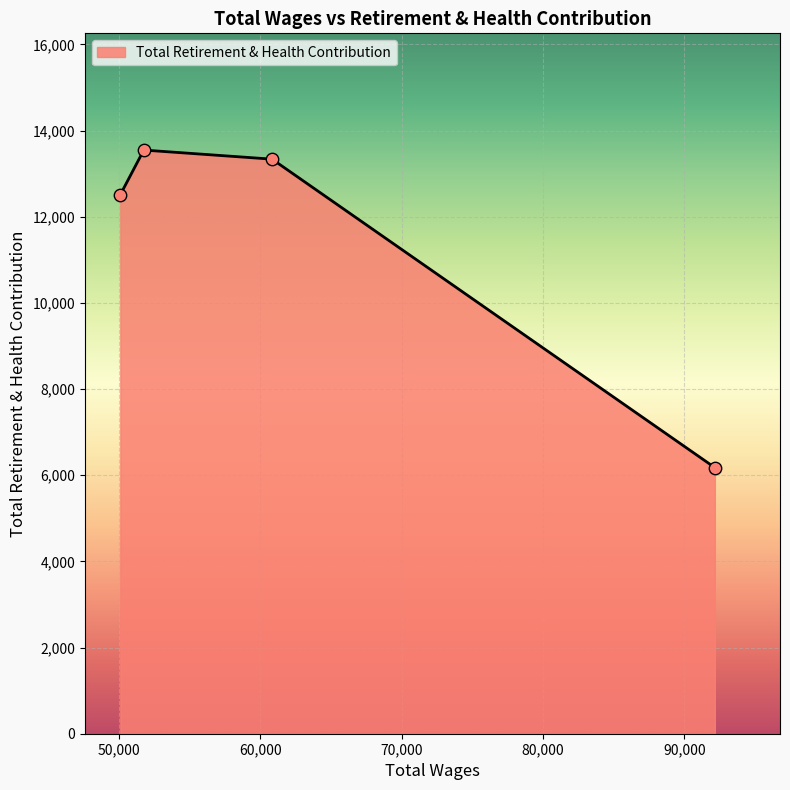

What is the difference between the maximum and minimum values?

7370